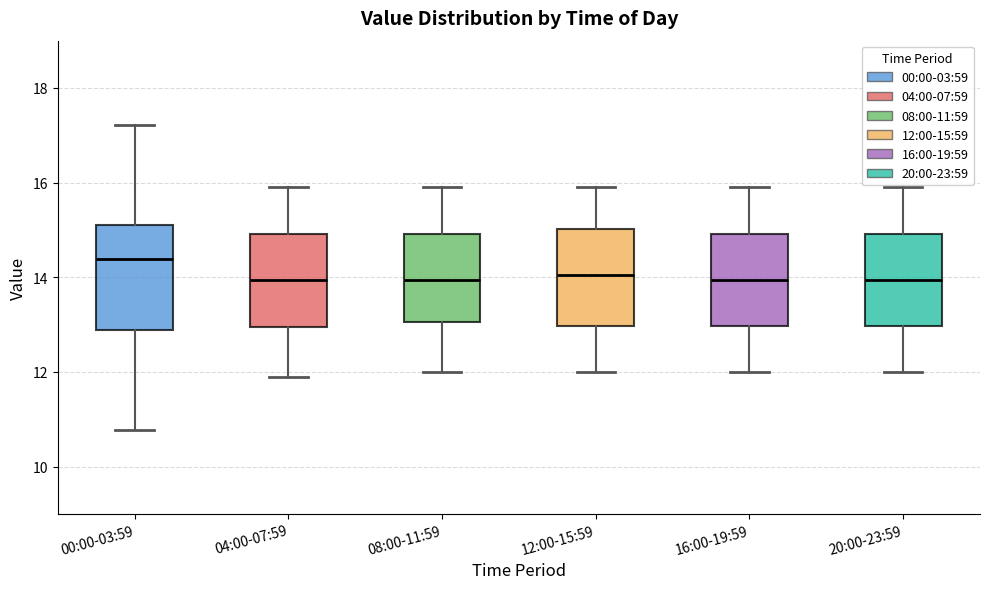

Reading left to right, transcribe this box plot: for each box, give where its median line is, the range the box spans, and where its two whiskers end, as read against the y-axis. The values are not printed on the chart, so give them approximately, as read against the axis.

00:00-03:59: median 14.4, box 12.8 to 15.2, whiskers 10.8 to 17.2
04:00-07:59: median 14.0, box 13.0 to 15.0, whiskers 12.0 to 16.0
08:00-11:59: median 14.0, box 13.0 to 15.0, whiskers 12.0 to 16.0
12:00-15:59: median 14.0, box 13.0 to 15.0, whiskers 12.0 to 16.0
16:00-19:59: median 14.0, box 13.0 to 15.0, whiskers 12.0 to 16.0
20:00-23:59: median 14.0, box 13.0 to 15.0, whiskers 12.0 to 16.0